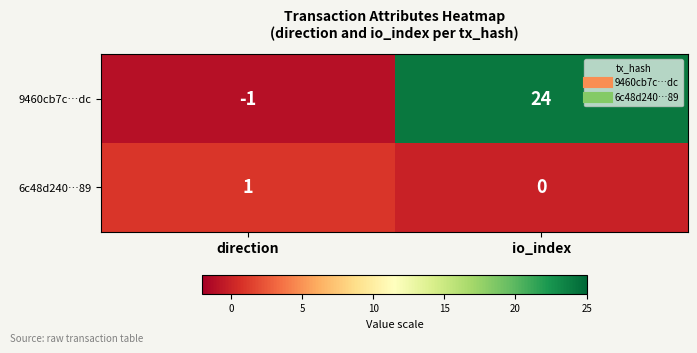

What is the average value of the 9460cb7c…dc series?

12